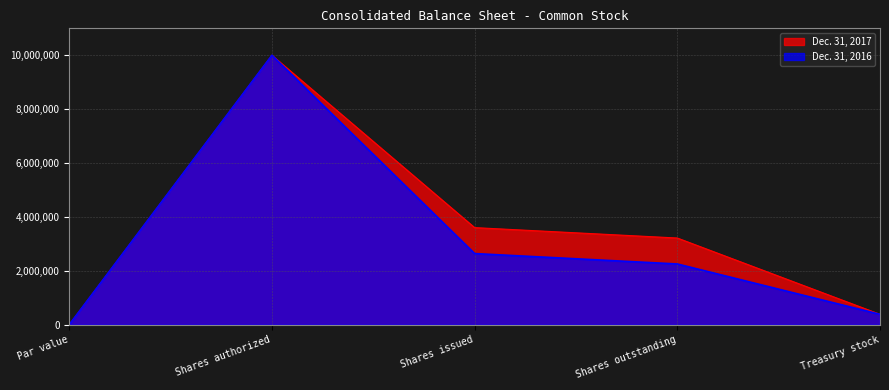

True or false: Dec. 31, 2017 and Dec. 31, 2016 intersect in this chart.

False